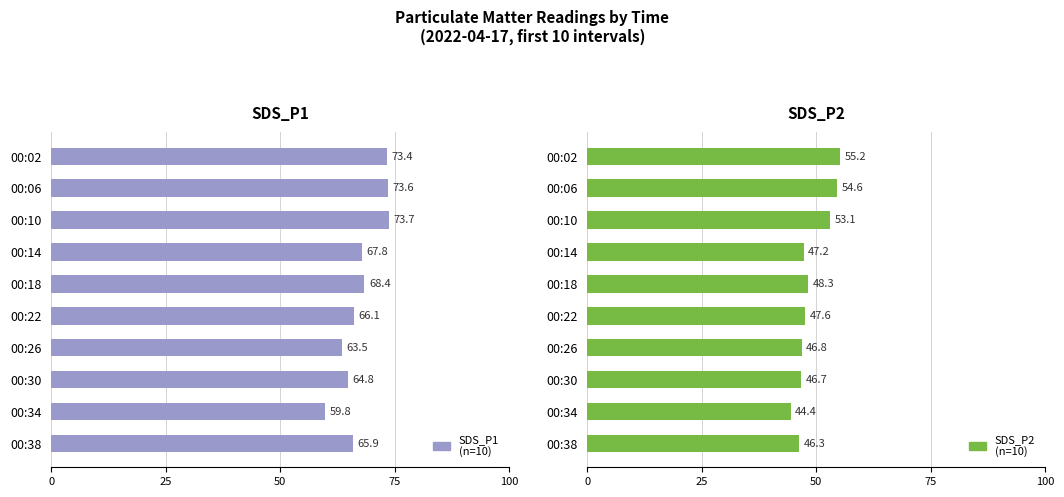

Which series has the largest total across all categories?

SDS_P1